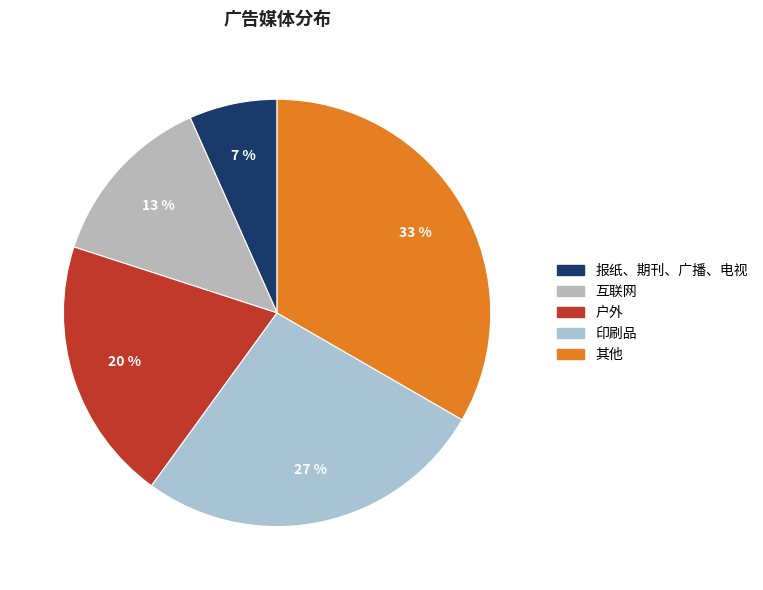

What percentage is the 互联网 slice, to the nearest percent?

13%